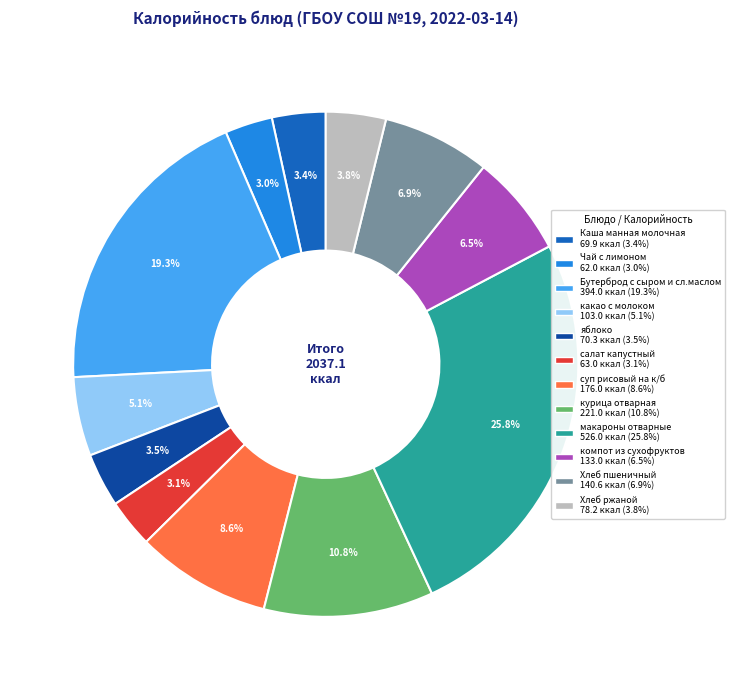

To the nearest percent, what portion does какао с молоком represent?

5%